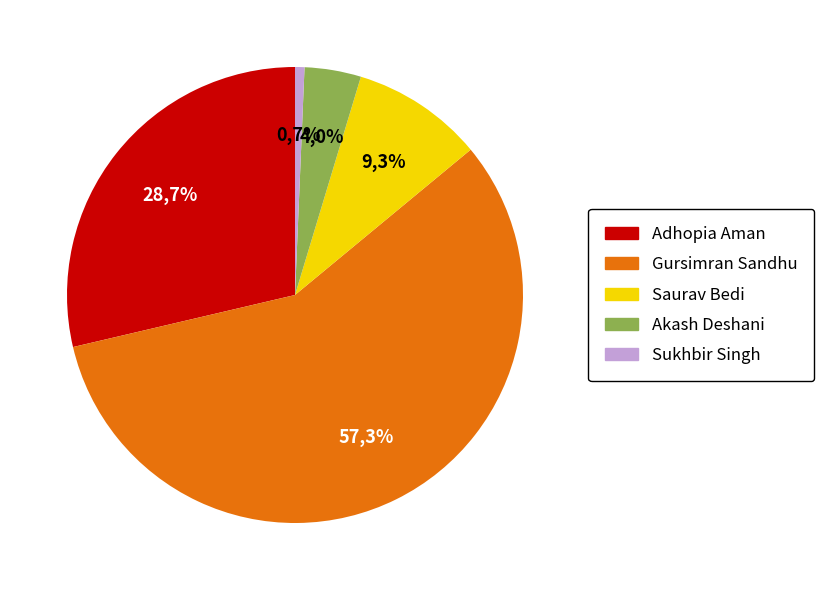

Does Gursimran Sandhu account for over 50% of the chart?

Yes